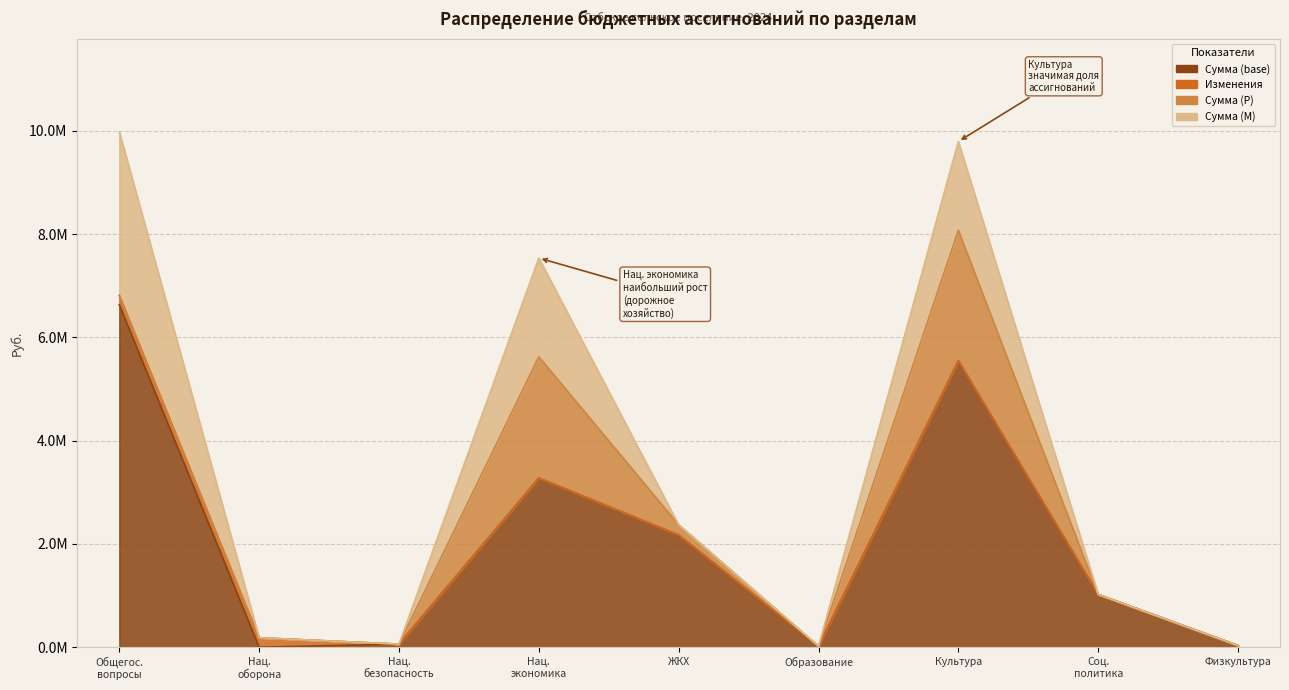

Reading left to right, list all the values displayed in this chart.

Сумма (base): ОБЩЕГОСУДАРСТВЕННЫЕ ВОПРОСЫ=6633120.9	НАЦИОНАЛЬНАЯ ОБОРОНА=0.0	НАЦИОНАЛЬНАЯ БЕЗОПАСНОСТЬ=60000.0	НАЦИОНАЛЬНАЯ ЭКОНОМИКА=3275791.0	ЖИЛИЩНО-КОММУНАЛЬНОЕ ХОЗЯЙСТВО=2171526.4	ОБРАЗОВАНИЕ=20000.0	КУЛЬТУРА, КИНЕМАТОГРАФИЯ=5547136.2	СОЦИАЛЬНАЯ ПОЛИТИКА=1021911.0	ФИЗИЧЕСКАЯ КУЛЬТУРА И СПОРТ=33000.0
Изменения: ОБЩЕГОСУДАРСТВЕННЫЕ ВОПРОСЫ=179506.0	НАЦИОНАЛЬНАЯ ОБОРОНА=183000.0	НАЦИОНАЛЬНАЯ БЕЗОПАСНОСТЬ=0.0	НАЦИОНАЛЬНАЯ ЭКОНОМИКА=0.0	ЖИЛИЩНО-КОММУНАЛЬНОЕ ХОЗЯЙСТВО=0.0	ОБРАЗОВАНИЕ=0.0	КУЛЬТУРА, КИНЕМАТОГРАФИЯ=0.0	СОЦИАЛЬНАЯ ПОЛИТИКА=0.0	ФИЗИЧЕСКАЯ КУЛЬТУРА И СПОРТ=0.0
Сумма (Р): ОБЩЕГОСУДАРСТВЕННЫЕ ВОПРОСЫ=3520.0	НАЦИОНАЛЬНАЯ ОБОРОНА=0.0	НАЦИОНАЛЬНАЯ БЕЗОПАСНОСТЬ=0.0	НАЦИОНАЛЬНАЯ ЭКОНОМИКА=2350382.7	ЖИЛИЩНО-КОММУНАЛЬНОЕ ХОЗЯЙСТВО=200000.0	ОБРАЗОВАНИЕ=0.0	КУЛЬТУРА, КИНЕМАТОГРАФИЯ=2528900.0	СОЦИАЛЬНАЯ ПОЛИТИКА=0.0	ФИЗИЧЕСКАЯ КУЛЬТУРА И СПОРТ=0.0
Сумма (М): ОБЩЕГОСУДАРСТВЕННЫЕ ВОПРОСЫ=3166649.8	НАЦИОНАЛЬНАЯ ОБОРОНА=0.0	НАЦИОНАЛЬНАЯ БЕЗОПАСНОСТЬ=0.0	НАЦИОНАЛЬНАЯ ЭКОНОМИКА=1911491.0	ЖИЛИЩНО-КОММУНАЛЬНОЕ ХОЗЯЙСТВО=0.0	ОБРАЗОВАНИЕ=0.0	КУЛЬТУРА, КИНЕМАТОГРАФИЯ=1718934.0	СОЦИАЛЬНАЯ ПОЛИТИКА=0.0	ФИЗИЧЕСКАЯ КУЛЬТУРА И СПОРТ=0.0